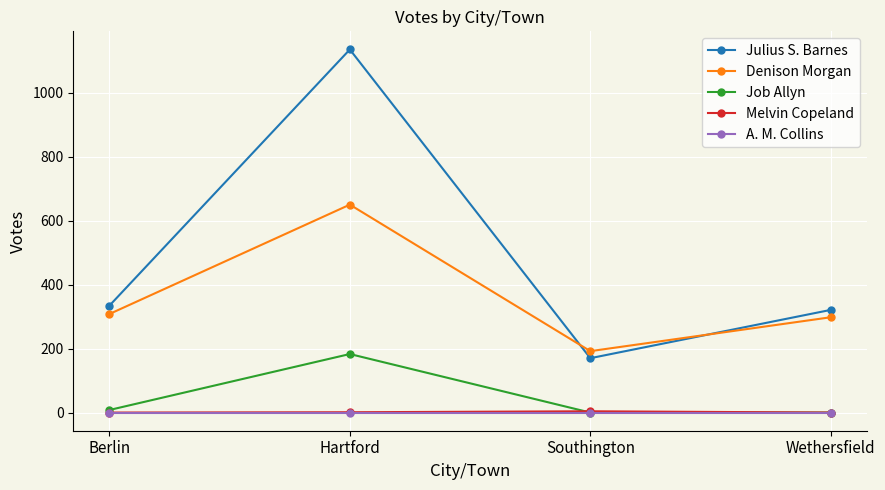

Count the number of data series in this chart.

5